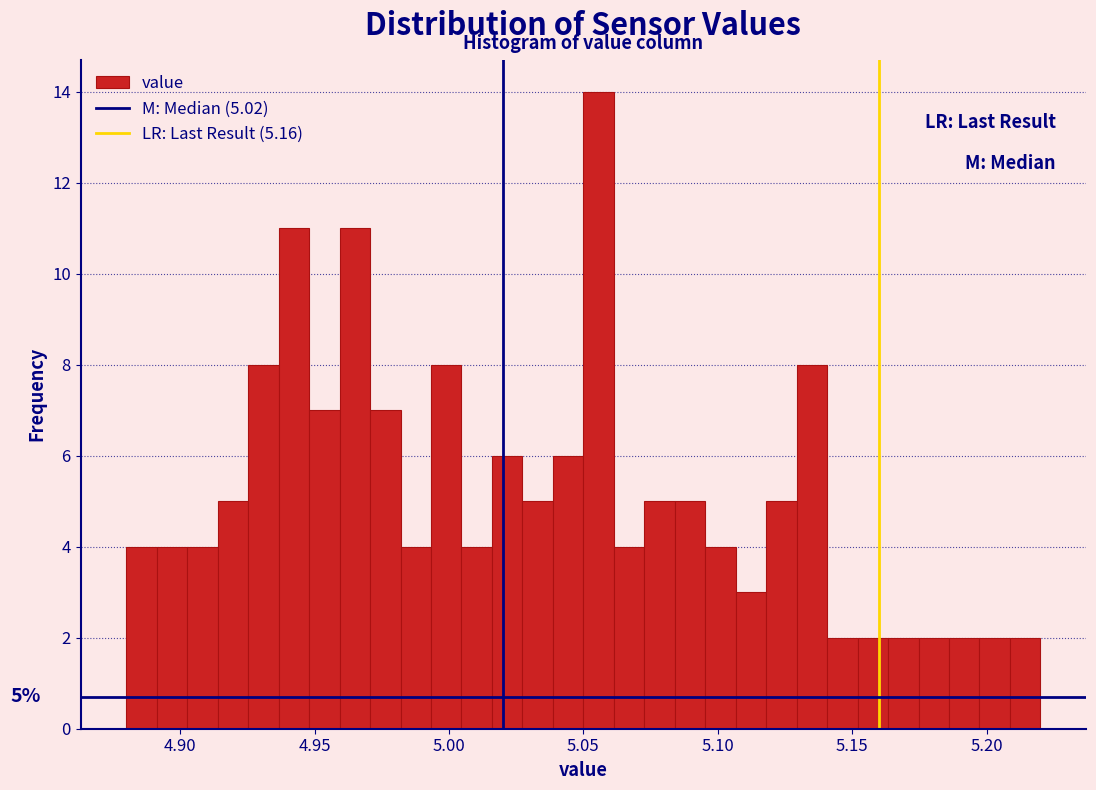

Around what value on the x-axis is the tallest bar? Give the approximate position of its centre, as read against the axis.

5.055